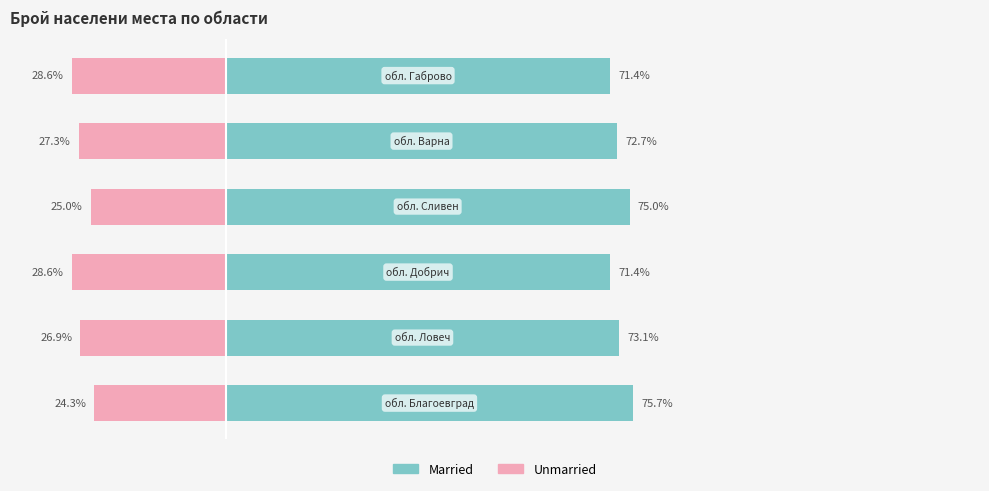

What is the maximum value for Unmarried?

-24.3